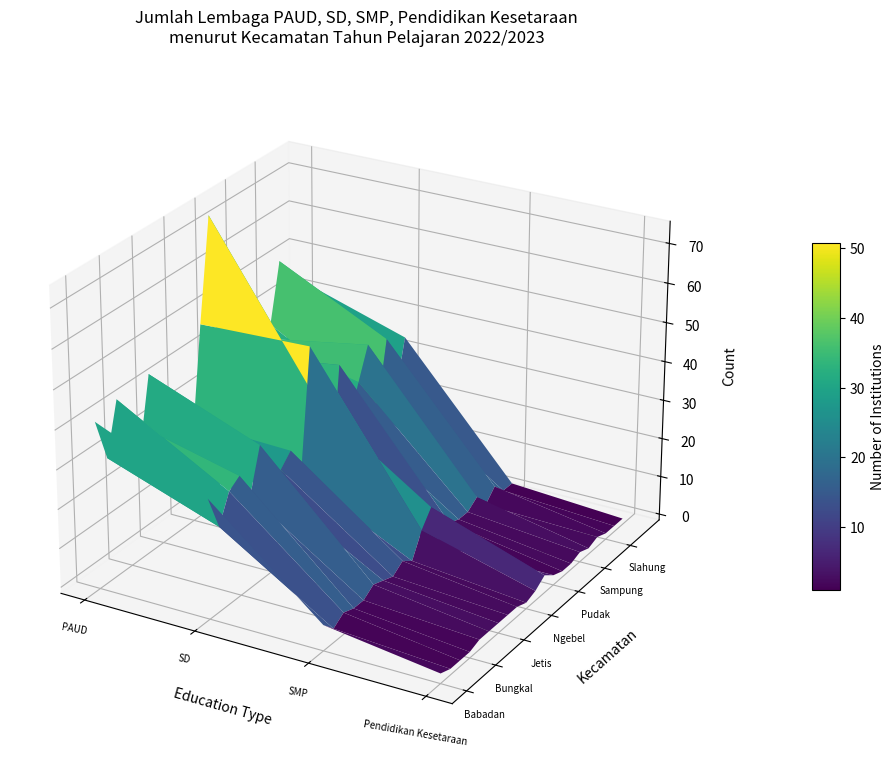

Reading left to right, extract all data points from this chart.

PAUD: 41	30	43	36	26	44	24	35	27	19	48	74	11	35	37	37	34	36	51	19	43
SD: 29	20	27	29	22	33	20	23	26	17	49	32	8	39	23	31	39	20	37	21	34
SMP: 5	2	4	3	3	5	4	3	5	3	9	13	1	5	4	4	6	2	5	2	2
Pendidikan Kesetaraan: 1	0	0	0	1	1	1	1	1	0	1	3	1	0	0	1	0	1	0	0	0